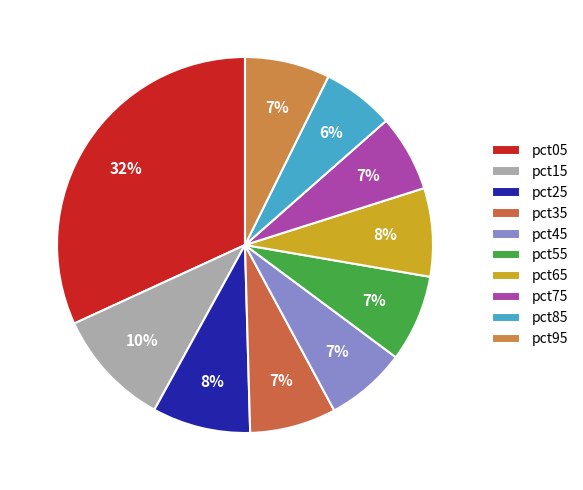

To the nearest percent, what is the combined percentage of pct75 and pct35?

14%